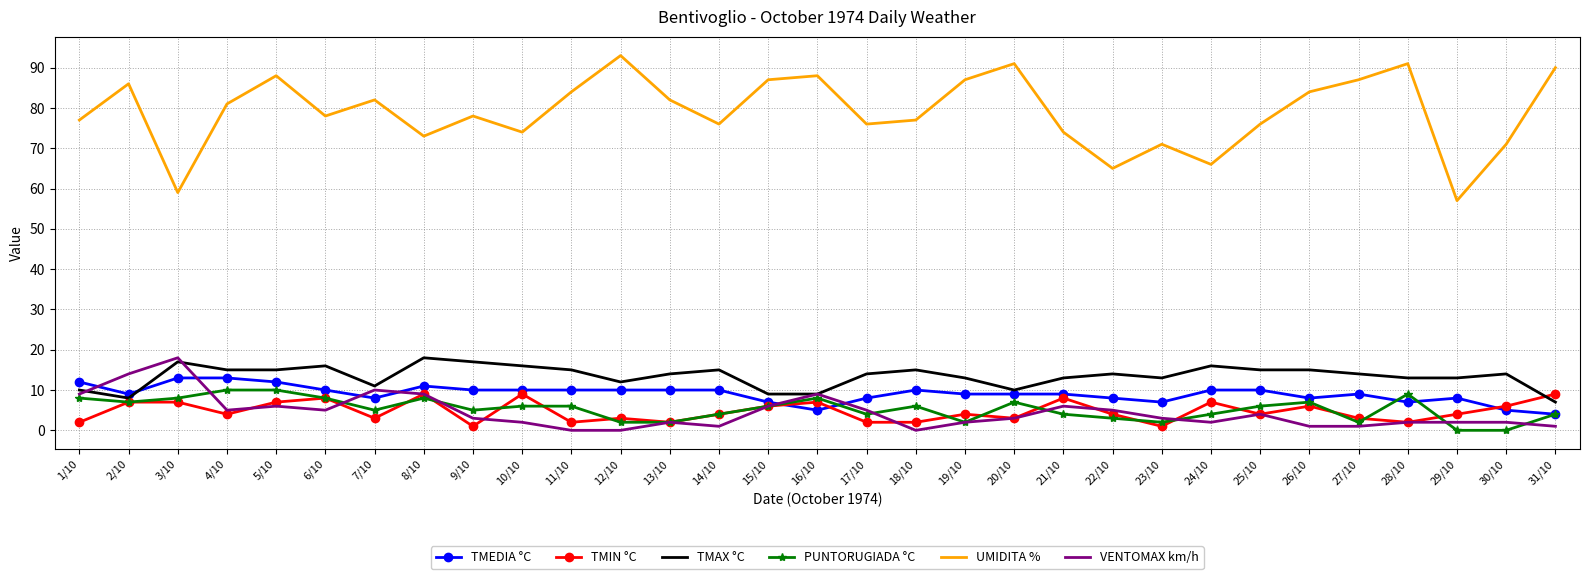

Is it true that PUNTORUGIADA °C equals 3 at 20/10?

False